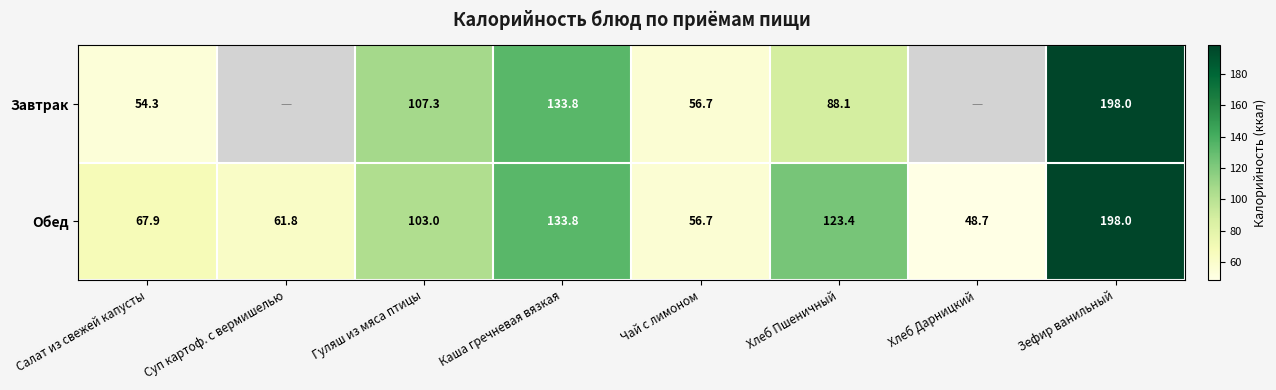

Which category has the lowest value in the Обед series?

Хлеб Дарницкий